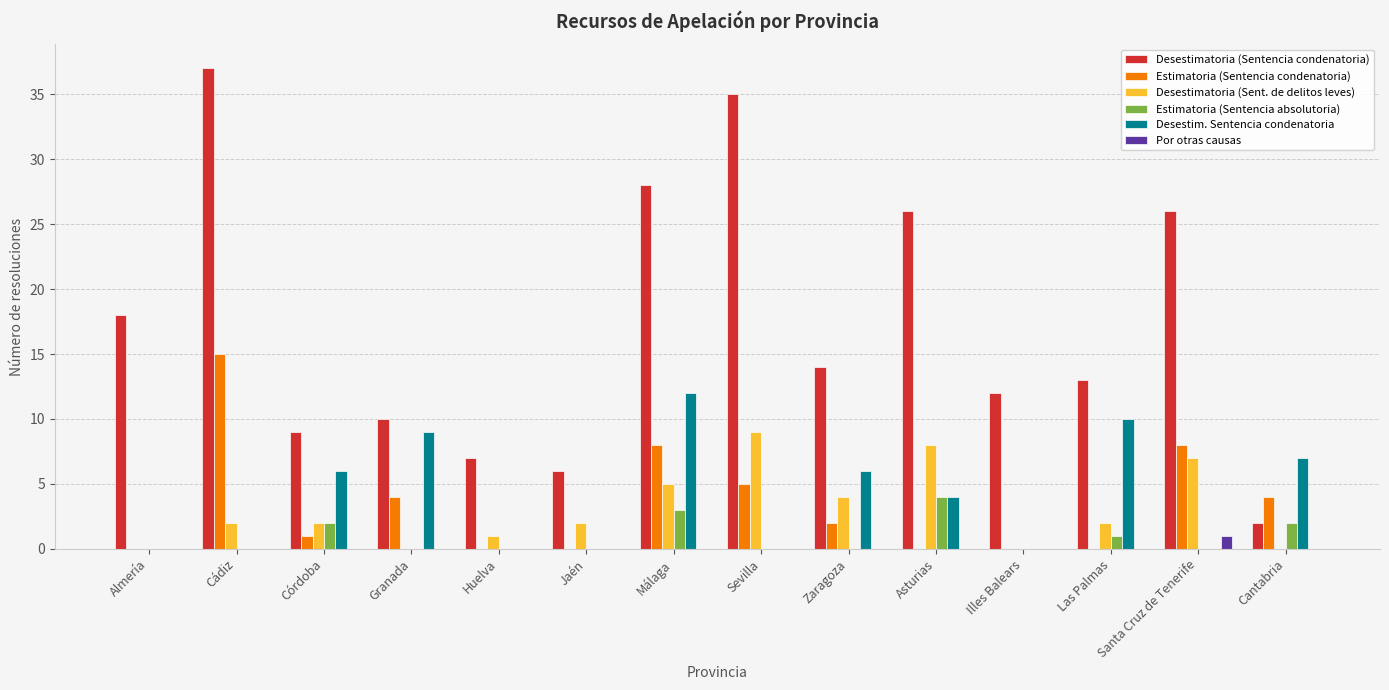

How many groups of bars are there?

14